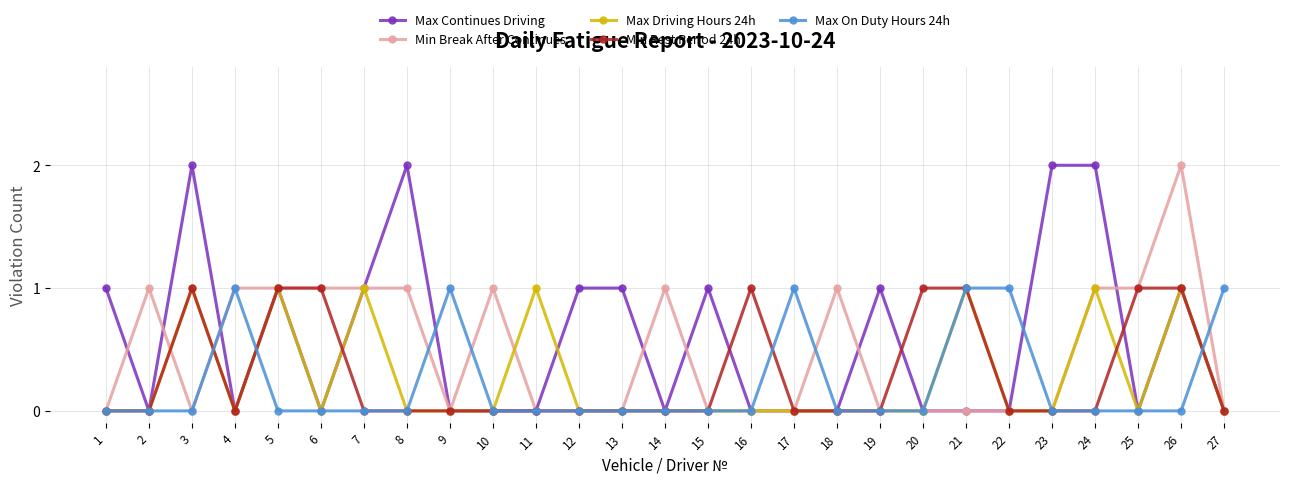

Is the value of Min Break After Continues at 24 greater than the value of Min Rest Period 24h at 18?

Yes